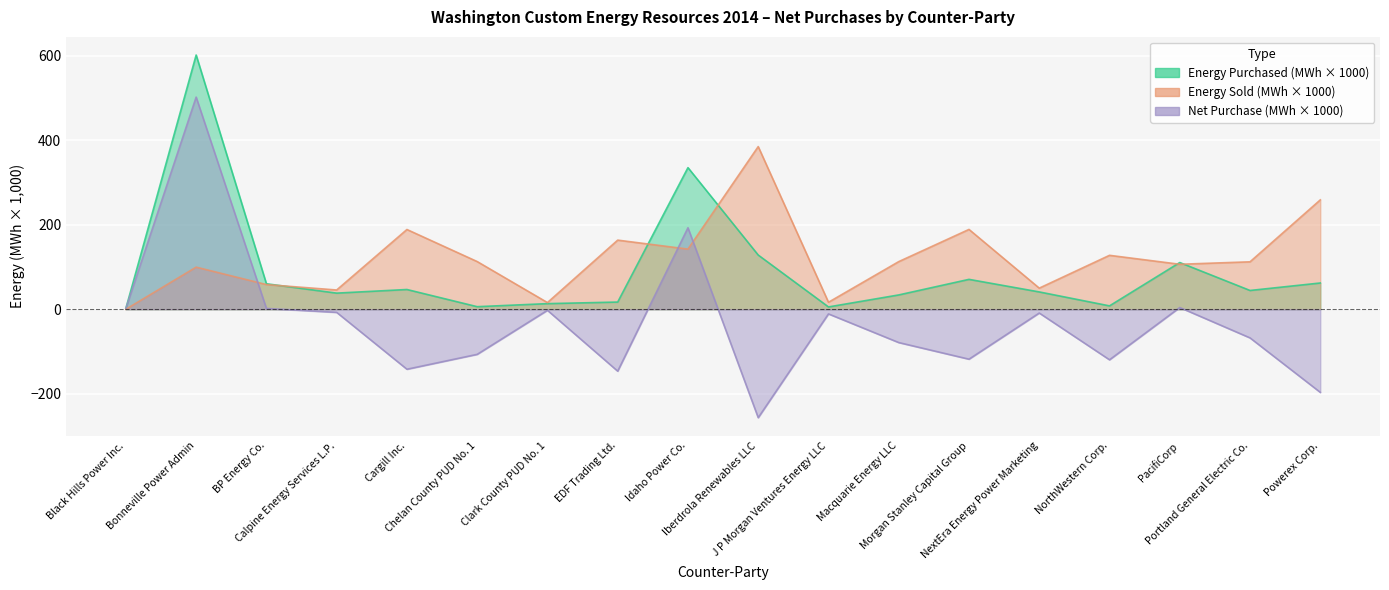

True or false: Energy Purchased (MWh) has a value of 5.5 at J P Morgan Ventures Energy LLC.

True